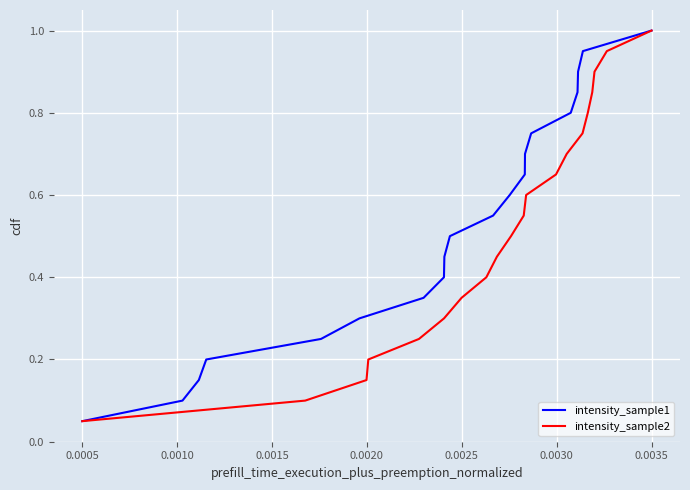

What is the highest value of the intensity_sample2 series?

1.0